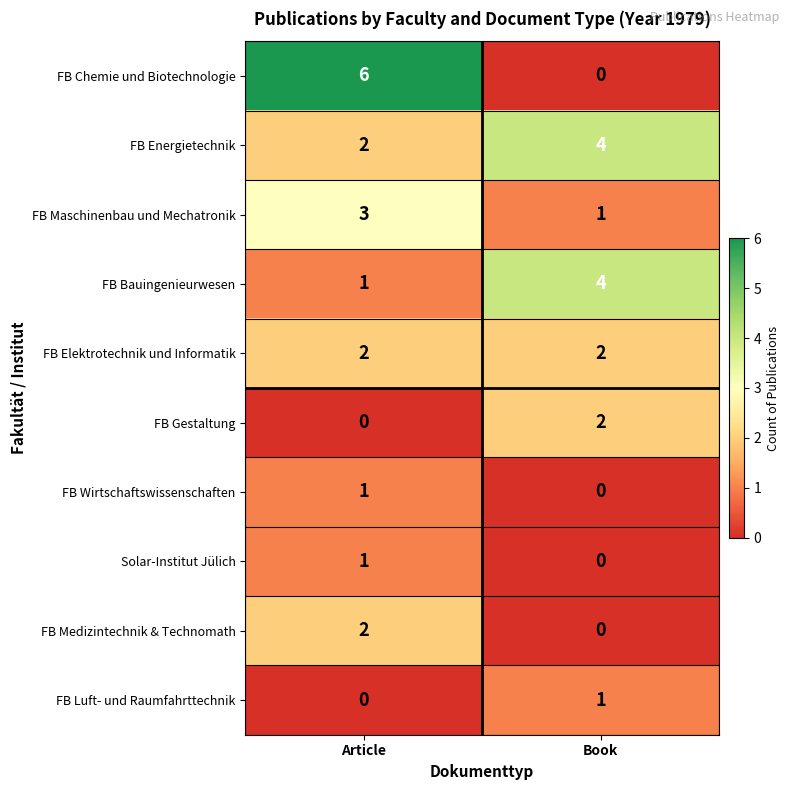

At which label does FB Maschinenbau und Mechatronik reach its minimum?

Book